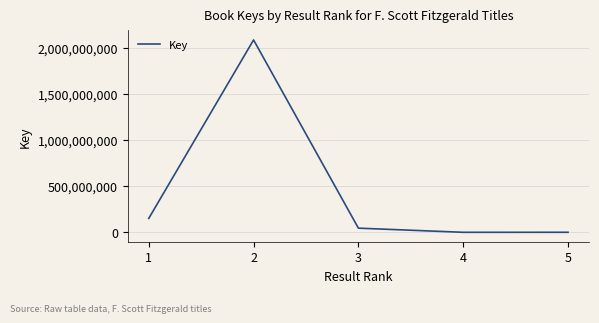

True or false: there are more than 2 points higher than both neighbors.

False